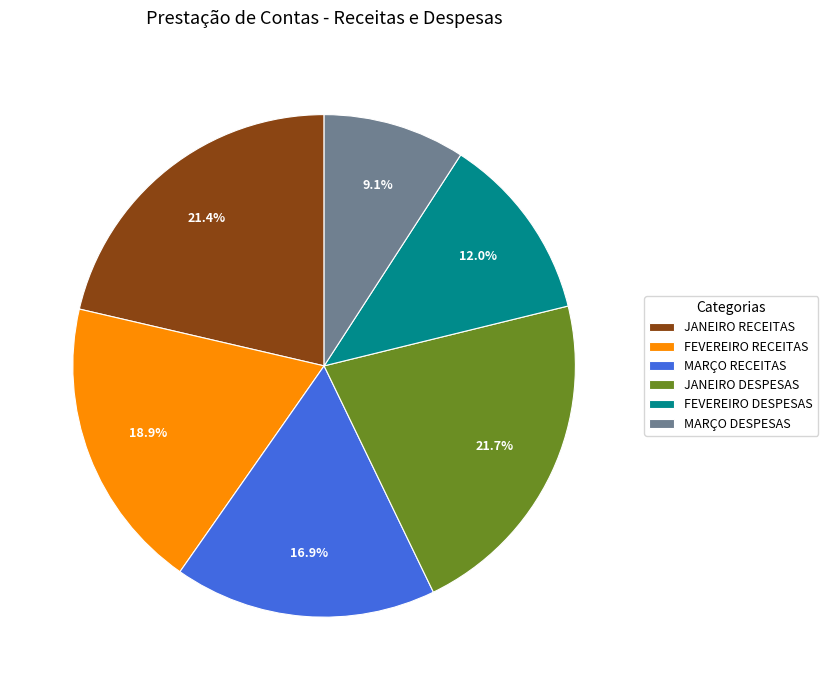

True or false: FEVEREIRO RECEITAS accounts for 28% of the total.

False